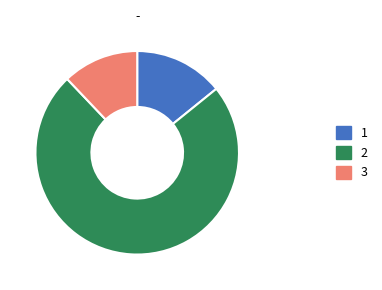

Is there any slice that represents more than half of the pie?

Yes